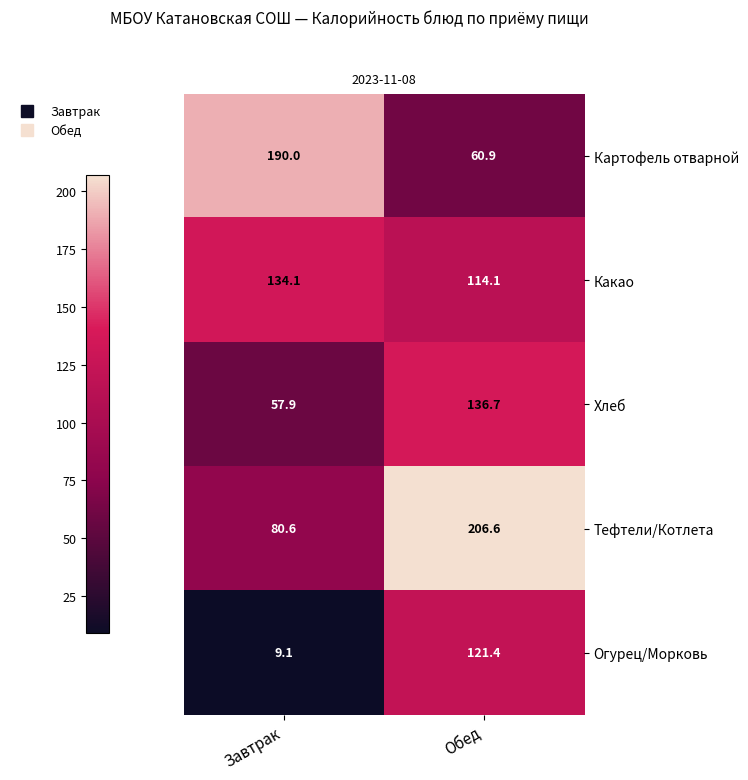

What is the difference between the maximum and minimum values in the Огурец/Морковь series?

112.3